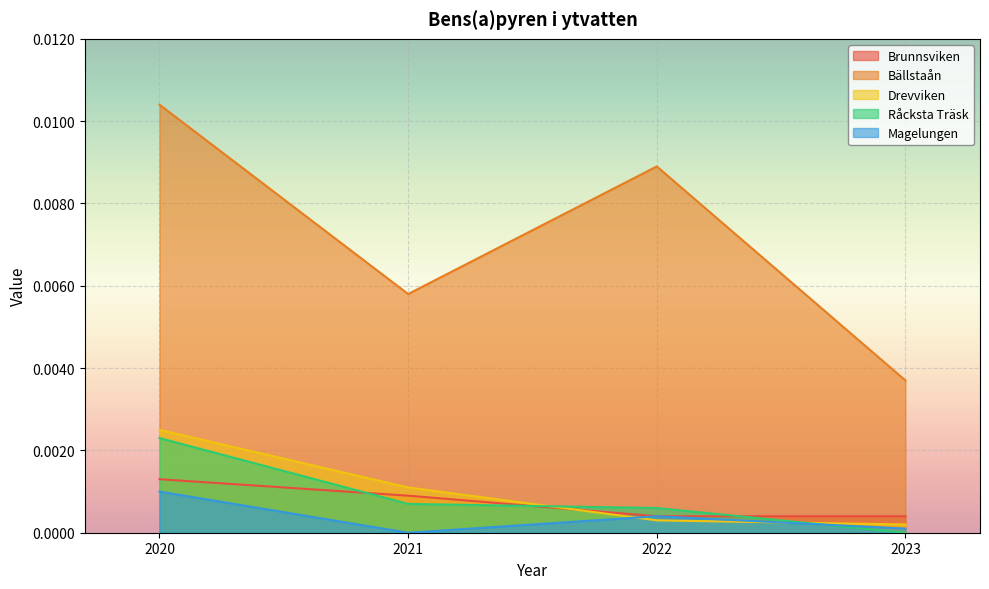

How many lines are shown in the chart?

5